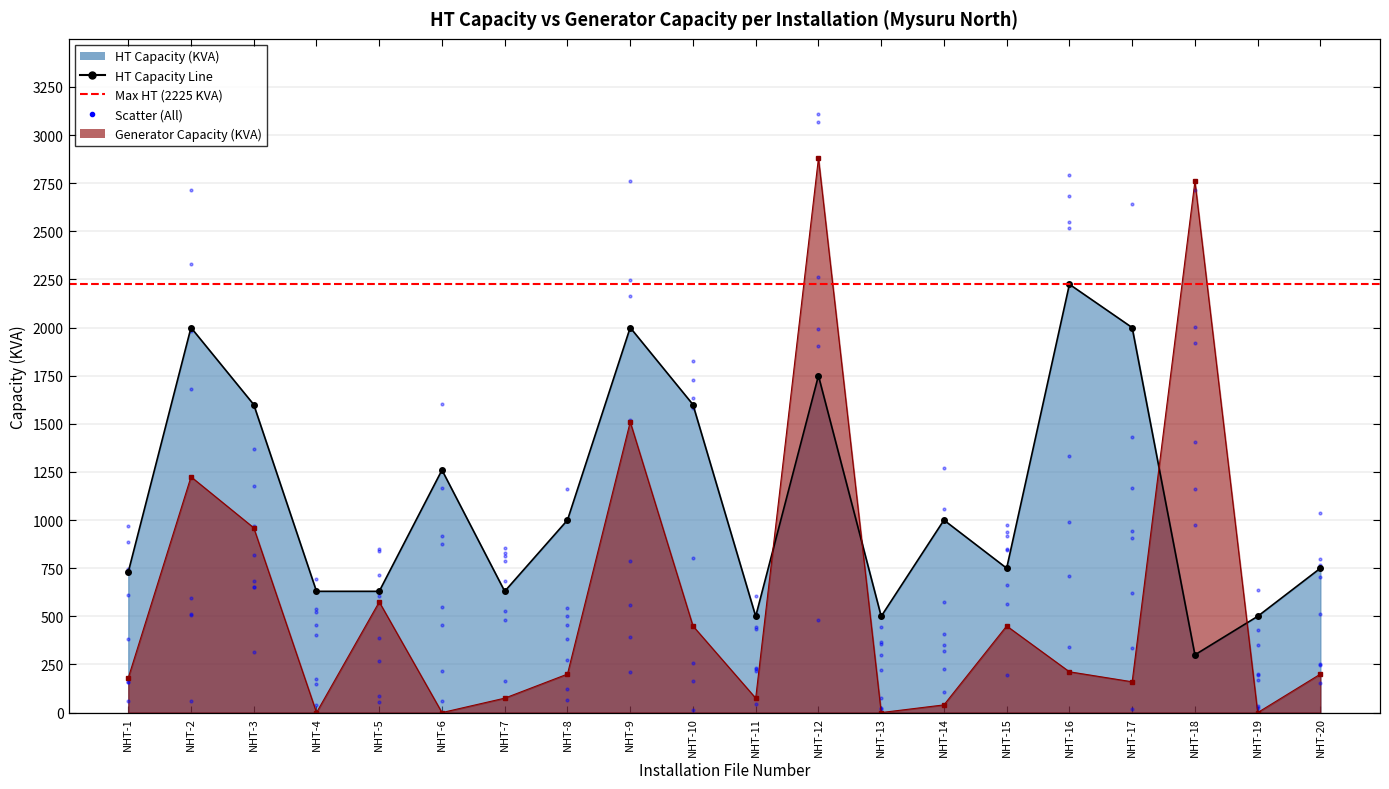

At how many categories does at least one series exceed 1438?

8